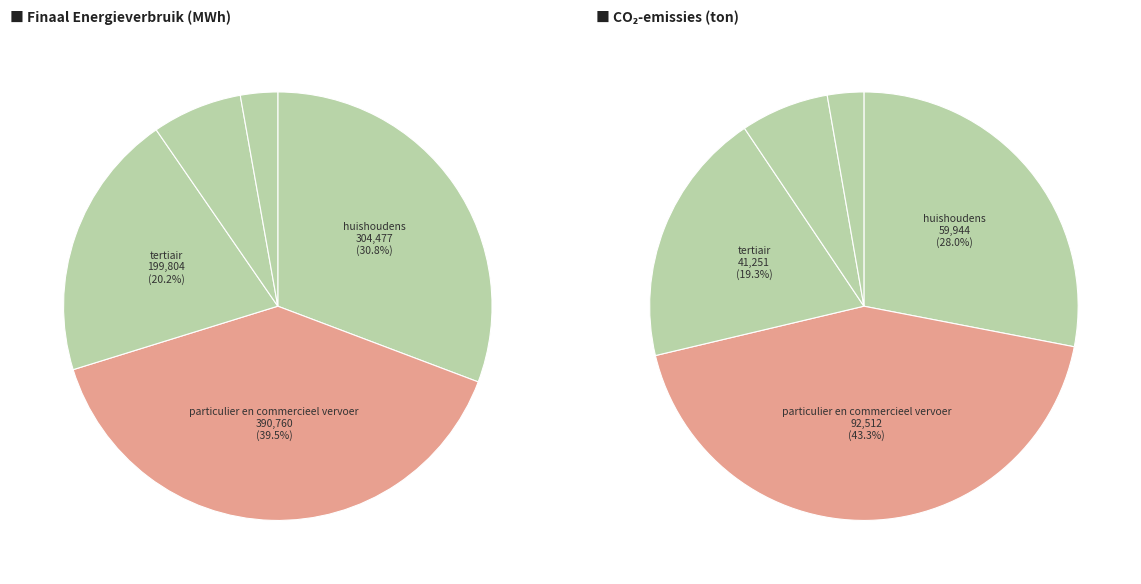

To the nearest percent, what is the difference between the largest and smallest slice percentages?

39%